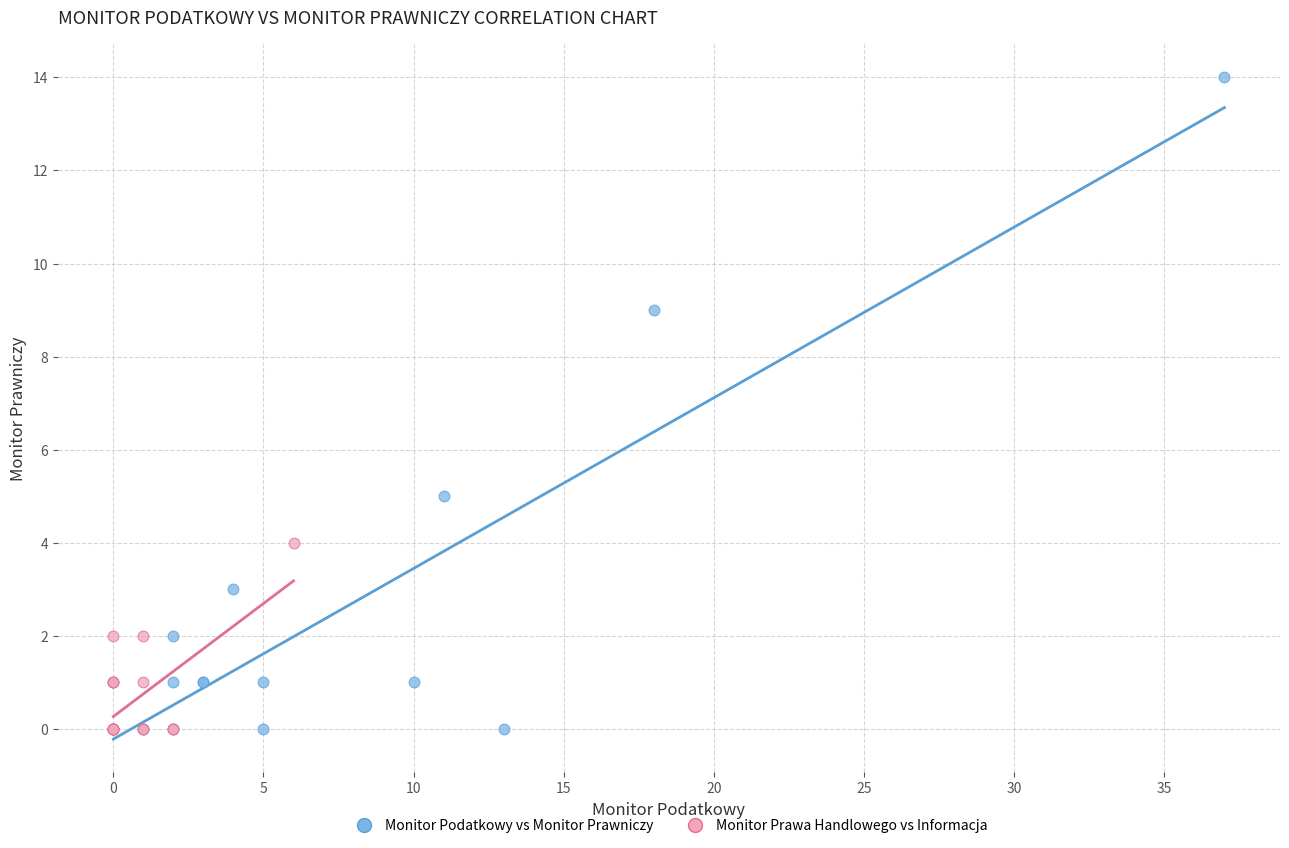

Which series reaches the maximum Y coordinate?

Monitor Podatkowy vs Monitor Prawniczy